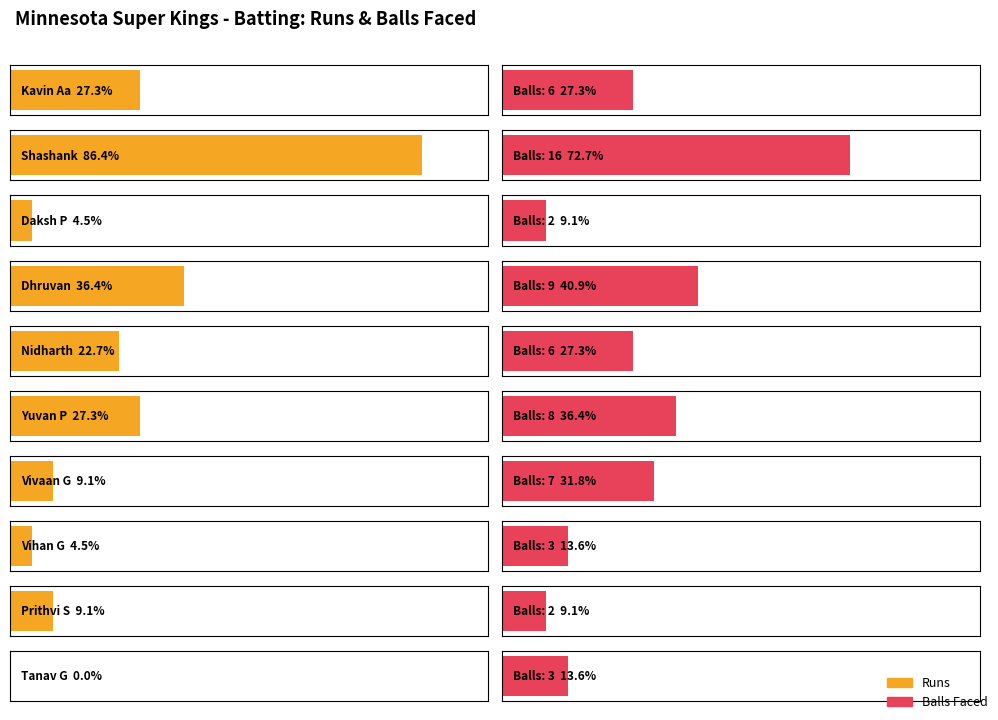

What is the difference between the Balls values at Shashank Sripada and Nidharth Yuvaraj?

10